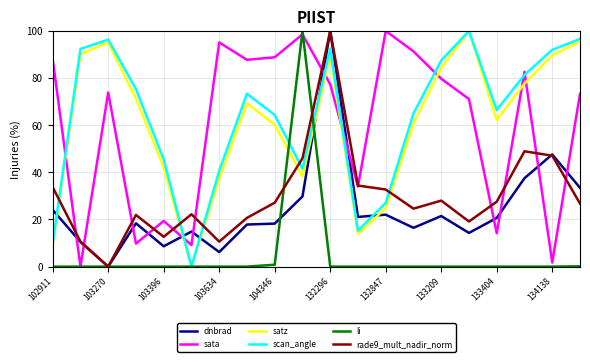

True or false: scan_angle and dnbrad intersect in this chart.

True